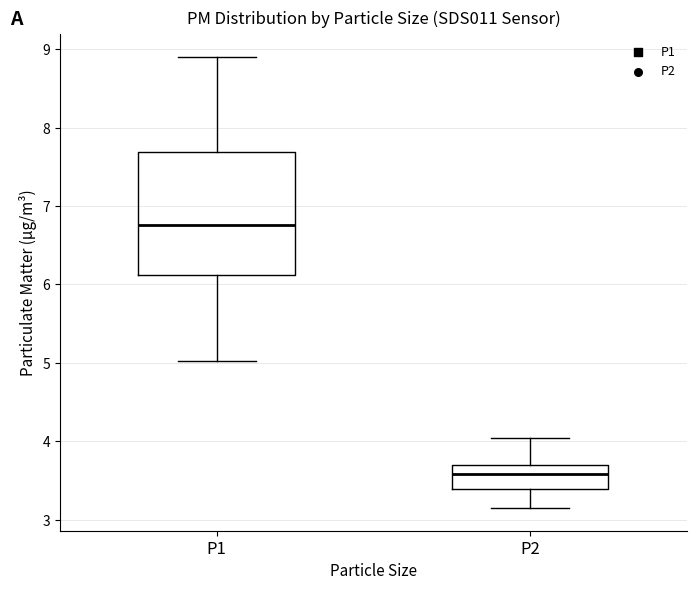

Reading left to right, transcribe this box plot: for each box, give where its median line is, the range the box spans, and where its two whiskers end, as read against the y-axis. The values are not printed on the chart, so give them approximately, as read against the axis.

P1: median 6.8, box 6.1 to 7.7, whiskers 5.0 to 8.9
P2: median 3.6, box 3.4 to 3.7, whiskers 3.2 to 4.1